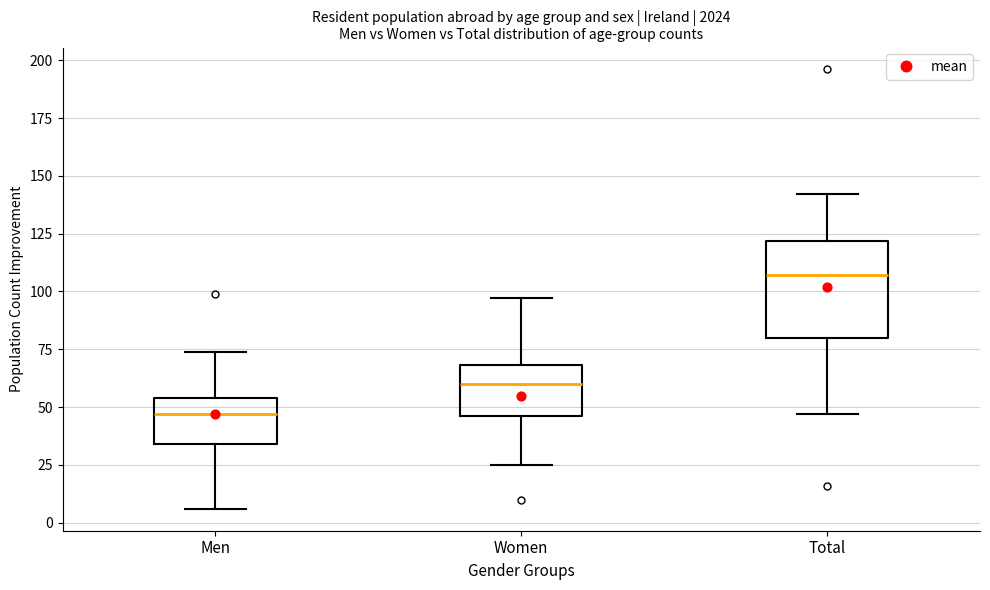

Reading left to right, transcribe this box plot: for each box, give where its median line is, the range the box spans, and where its two whiskers end, as read against the y-axis. The values are not printed on the chart, so give them approximately, as read against the axis.

Men: median 45, box 35 to 55, whiskers 5 to 75
Women: median 60, box 45 to 70, whiskers 25 to 95
Total: median 105, box 80 to 120, whiskers 45 to 140